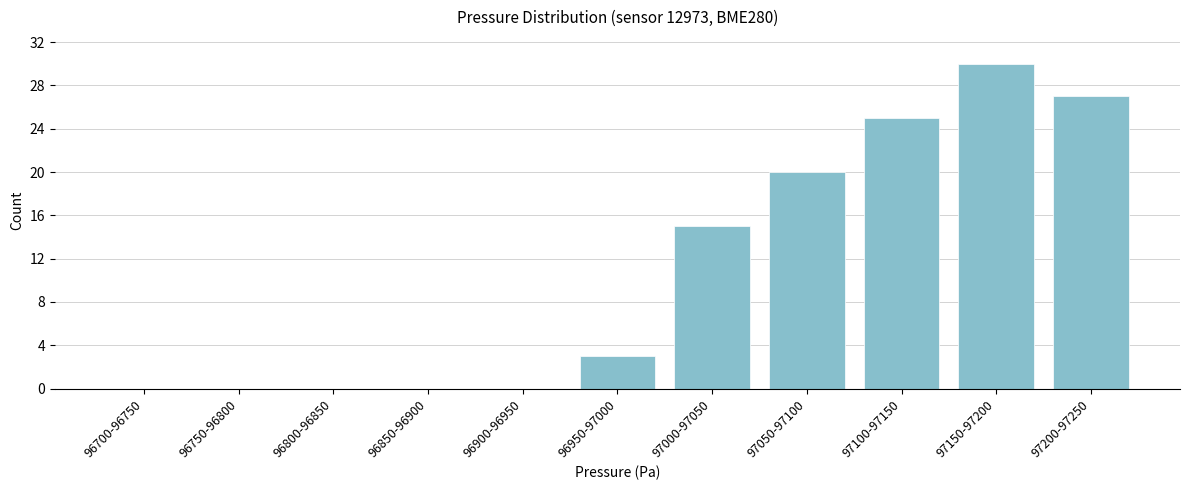

Reading left to right, what are all the values shown in this chart?

96700-96750=0	96750-96800=0	96800-96850=0	96850-96900=0	96900-96950=0	96950-97000=3	97000-97050=15	97050-97100=20	97100-97150=25	97150-97200=30	97200-97250=27